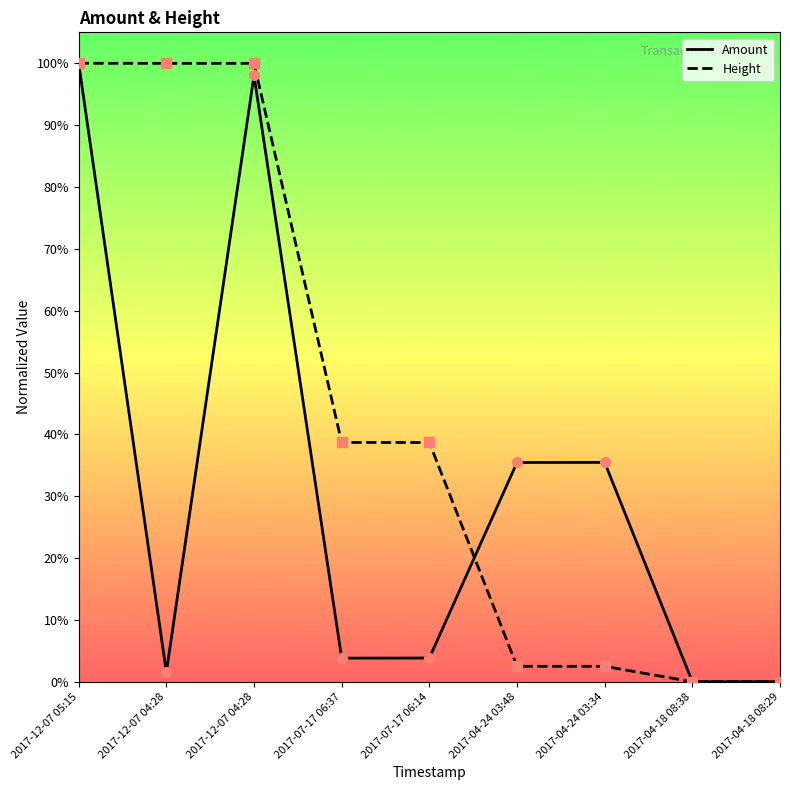

Is this an area chart (filled region under the line)?

No